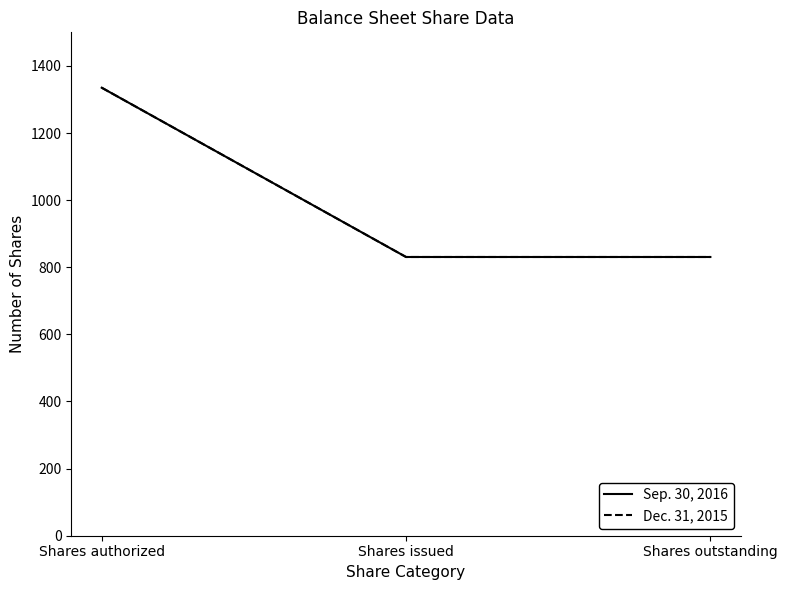

Is this an area chart (filled region under the line)?

No